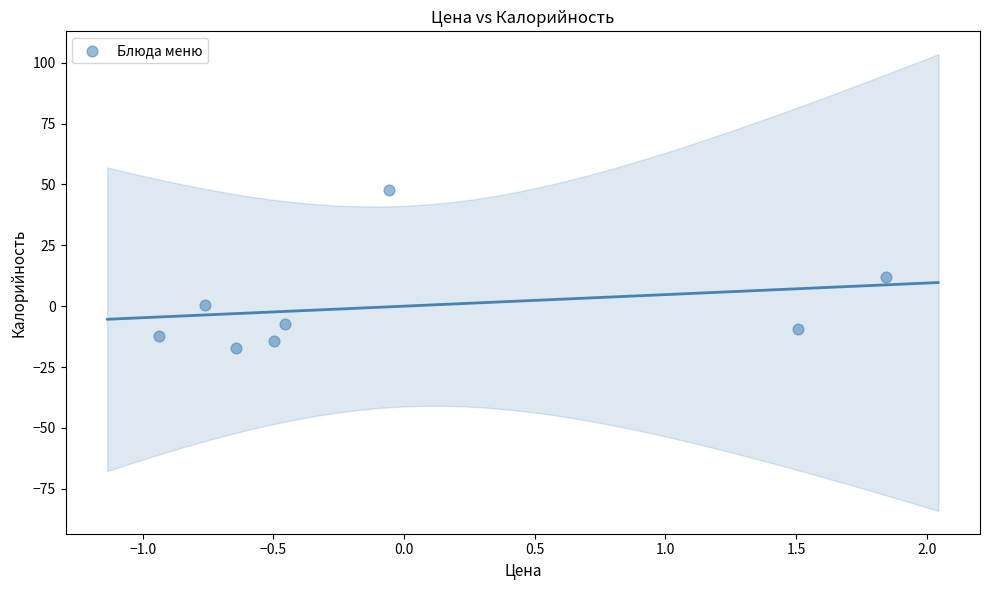

What is the range of Y values (max minus min)?

64.8